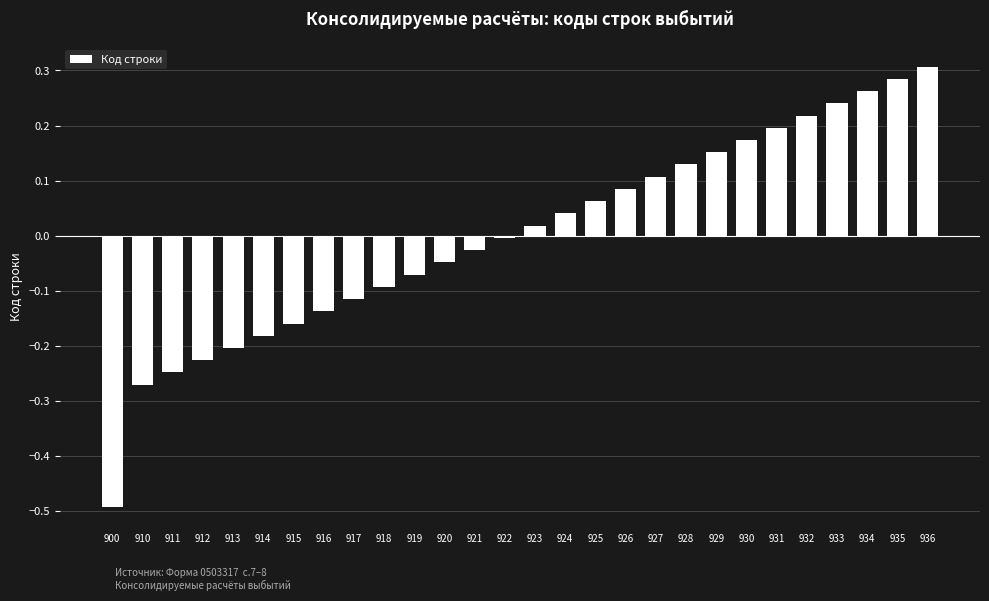

At which category does the chart reach its minimum across all series?

900